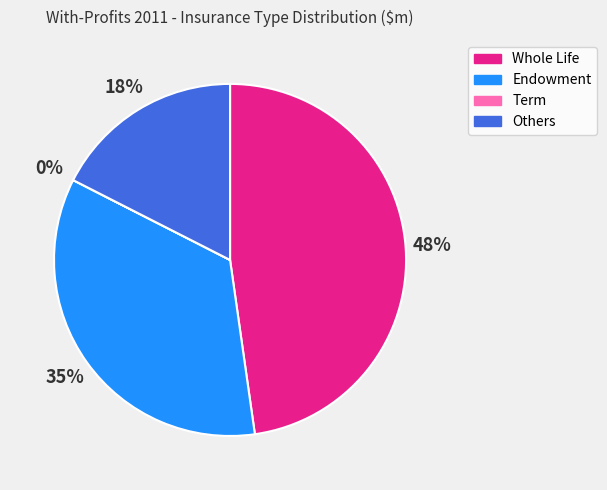

Is there any slice that represents more than half of the pie?

No